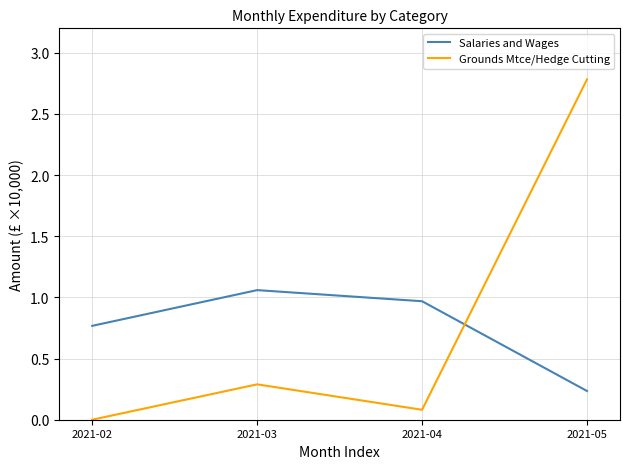

Is the value of Grounds Mtce/Hedge Cutting at 2021-02 greater than the value of Salaries and Wages at 2021-02?

No